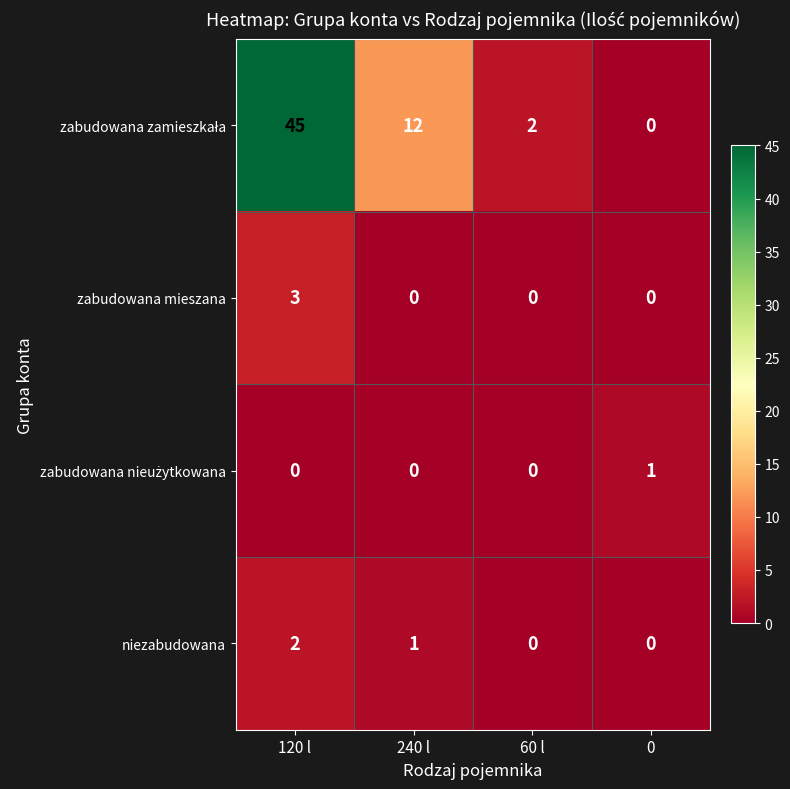

The zabudowana mieszana series shows 0 at 0. True or false?

True